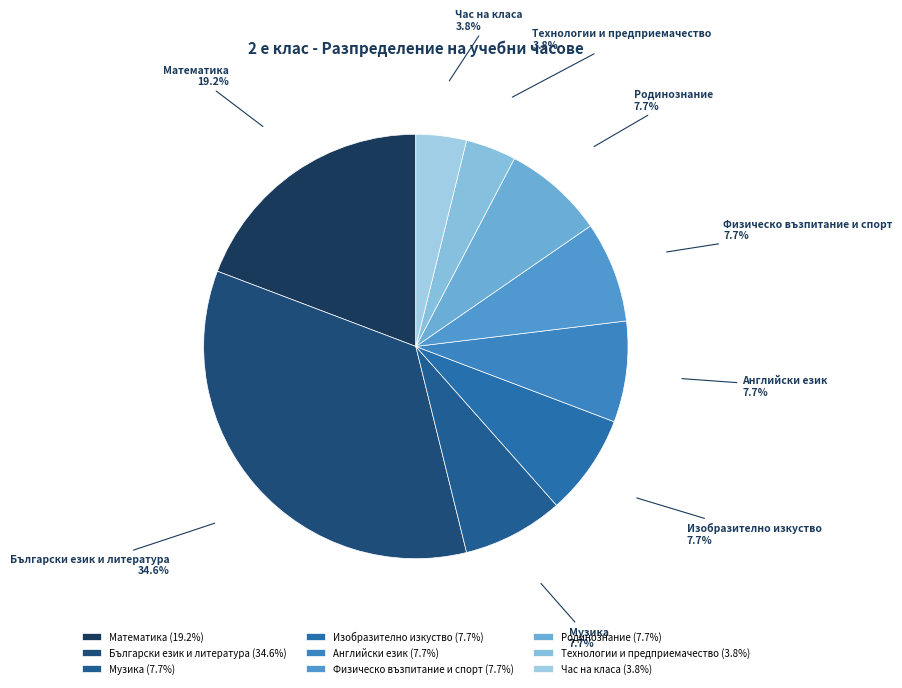

How many segments does this pie chart have?

9